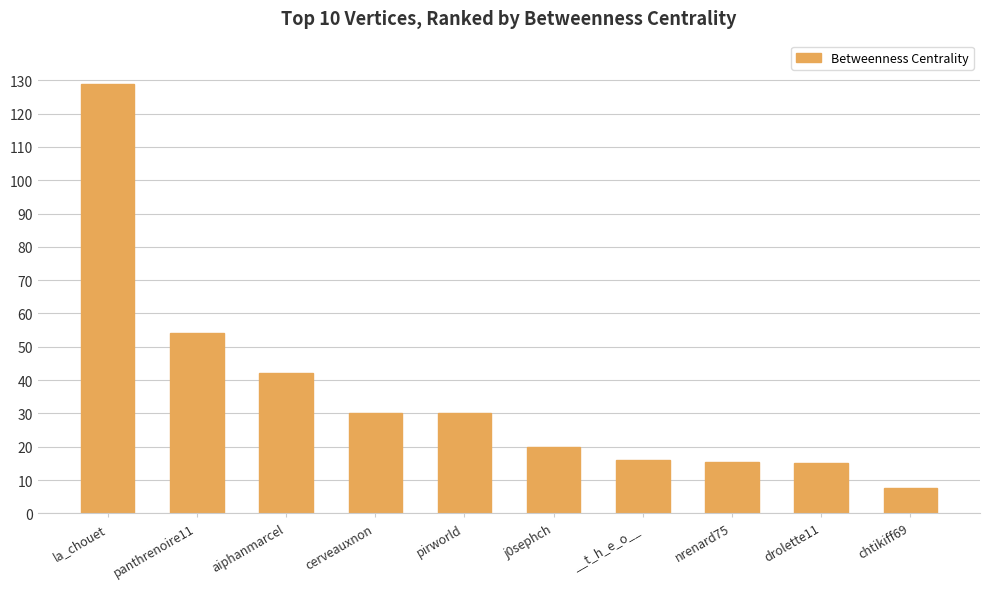

What is the approximate value at la_chouet?

129.0